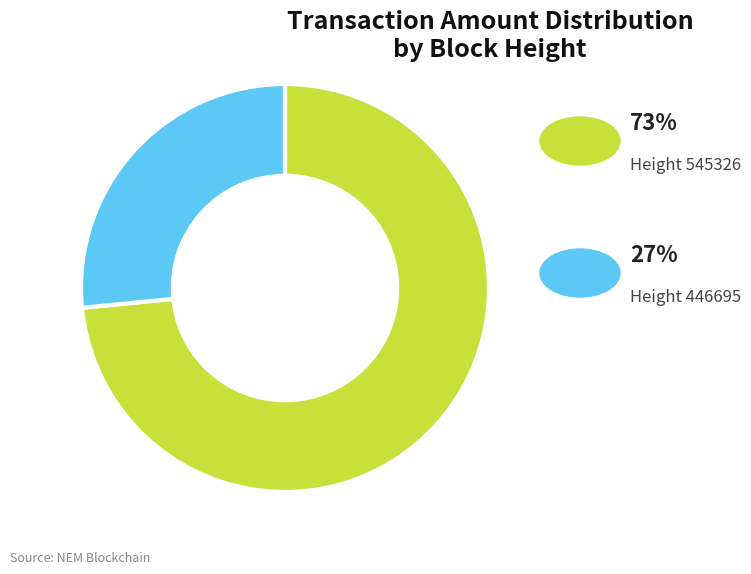

How many segments does this pie chart have?

2